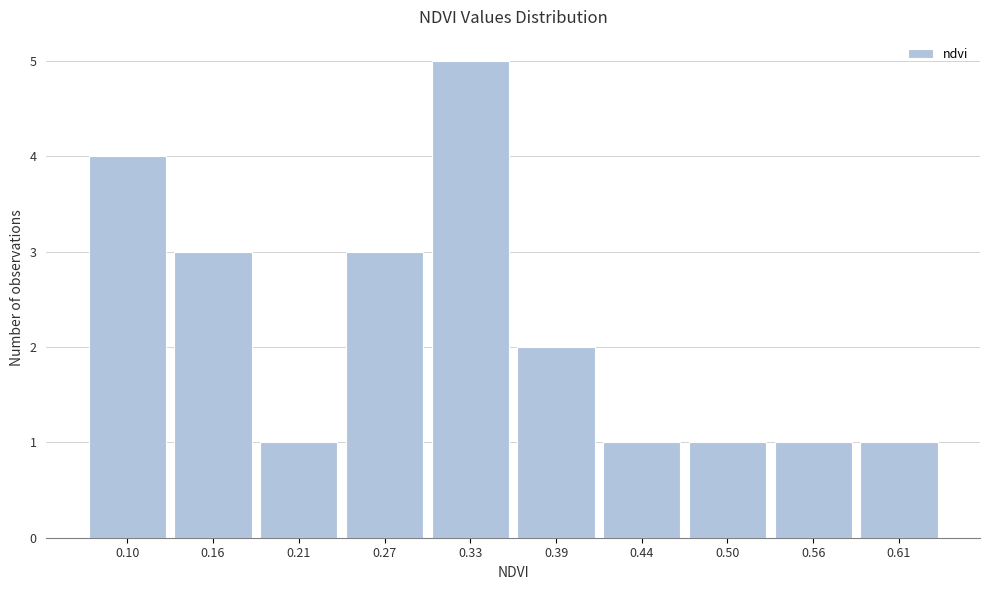

Reading left to right, list all the values displayed in this chart.

4	3	1	3	5	2	1	1	1	1